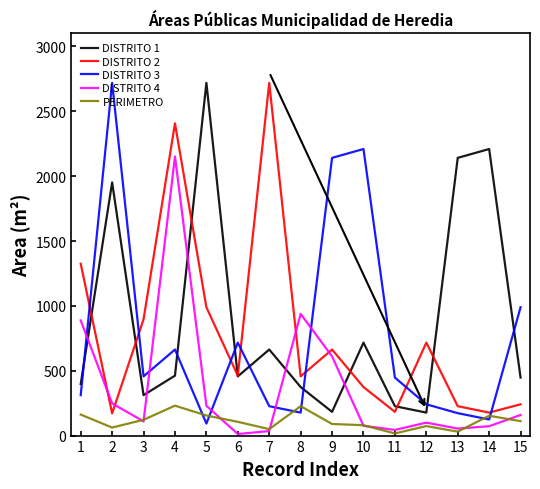

At which label is DISTRITO 2 closest to 1445?

1